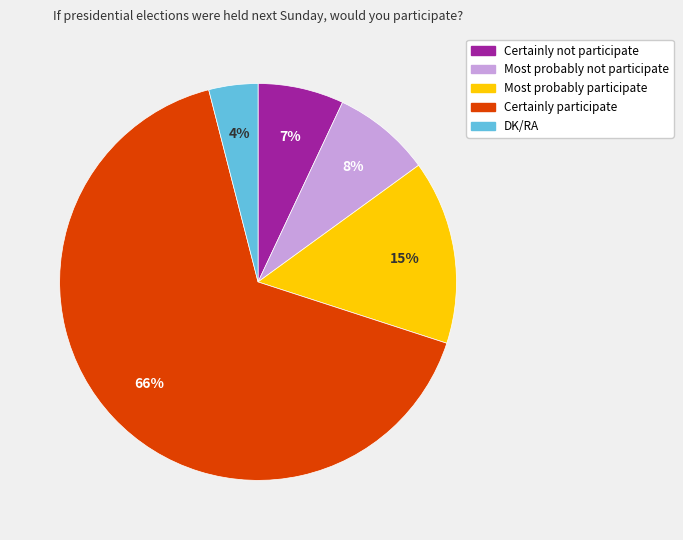

To the nearest percent, what is the difference between the largest and smallest slice percentages?

62%